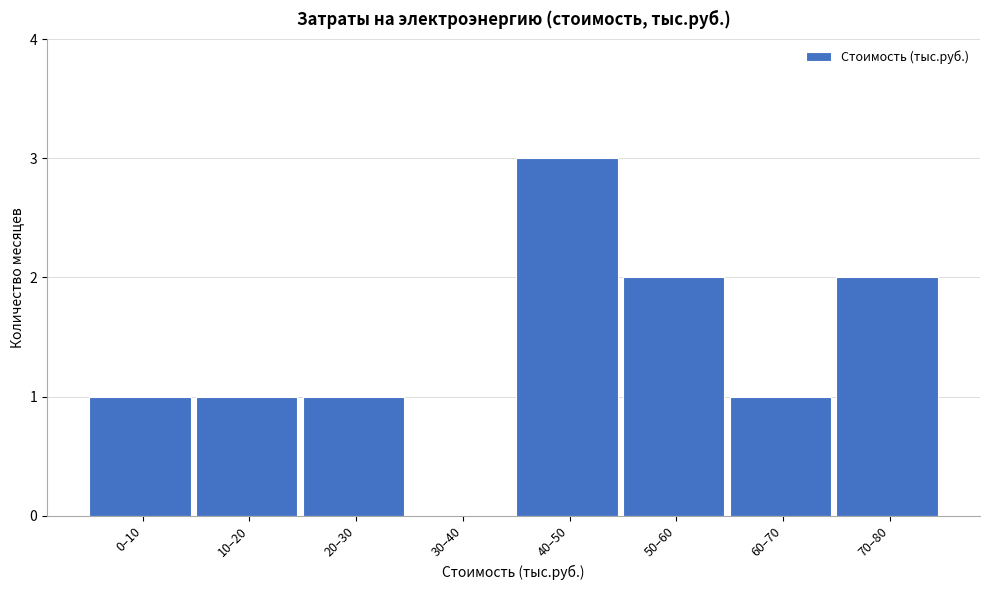

Reading left to right, extract all data points from this chart.

0–10=1	10–20=1	20–30=1	30–40=0	40–50=3	50–60=2	60–70=1	70–80=2